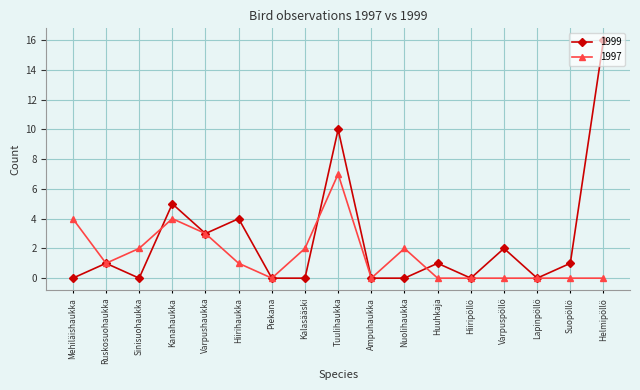

What is the highest value of the 1997 series?

7